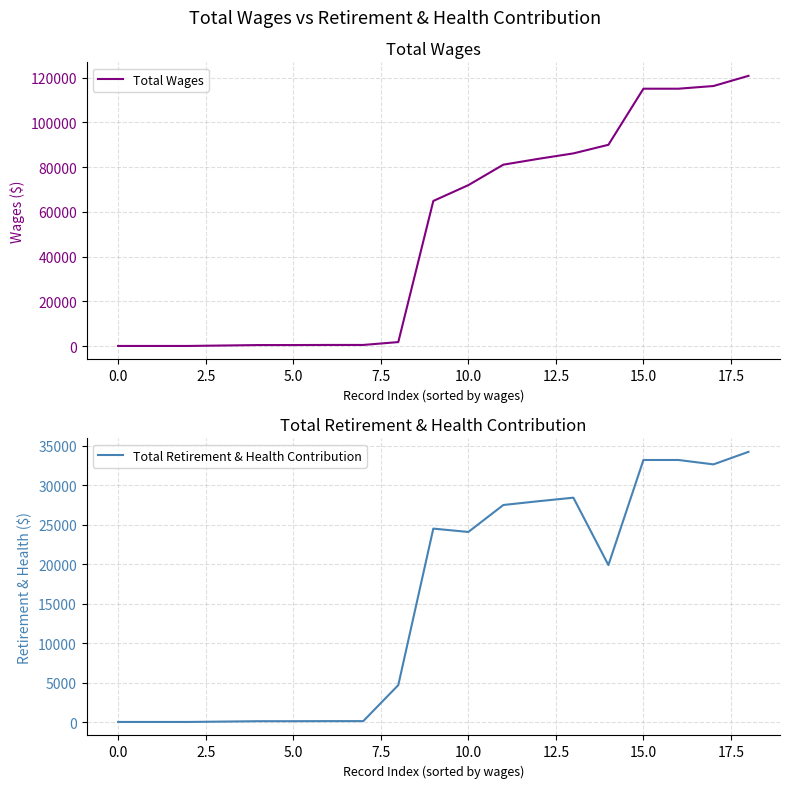

Reading left to right, list all the values displayed in this chart.

Total Wages: 50	50	50	250	450	450	500	500	1783	64890	71956	81115	83720	86154	89996	115082	115082	116286	120836
Total Retirement & Health Contribution: 12	12	12	59	106	106	118	118	4683	24518	24093	27512	27989	28437	19896	33216	33216	32660	34249